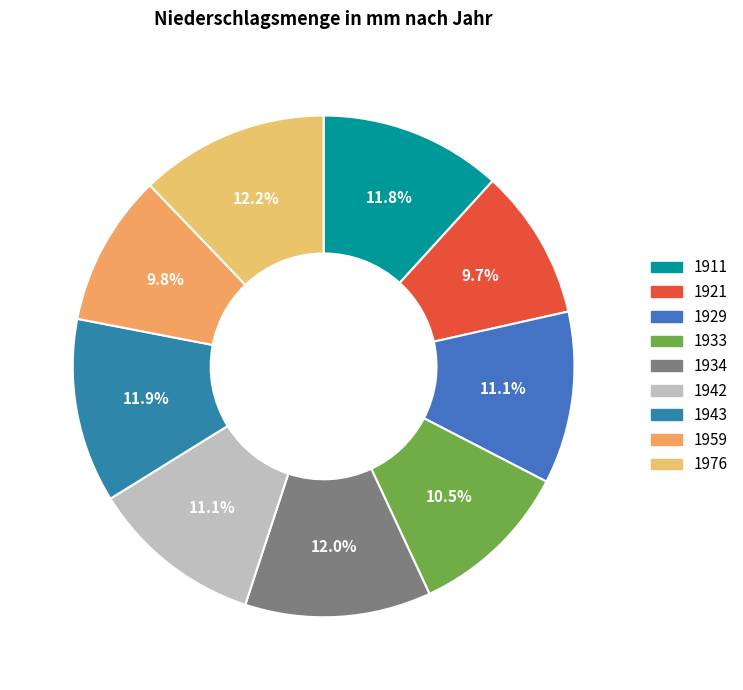

What is the ratio of the value at 1921 to the value at 1933?

0.9